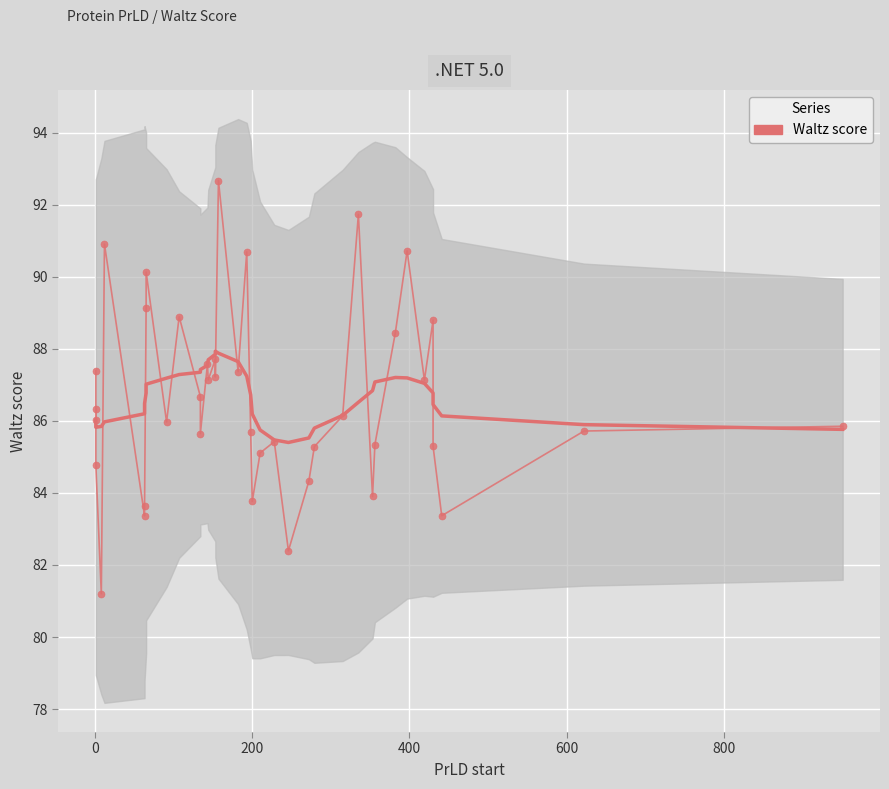

Reading right to left, transcribe all the data shown in this chart.

85.9	85.7	83.4	85.3	88.8	87.1	90.7	88.4	85.3	83.9	91.7	86.1	85.3	84.3	82.4	85.4	85.1	83.8	85.7	90.7	87.4	92.7	87.2	87.7	87.1	87.6	85.6	86.7	88.9	86.0	90.1	89.1	83.6	83.4	90.9	81.2	84.8	86.3	86.0	87.4